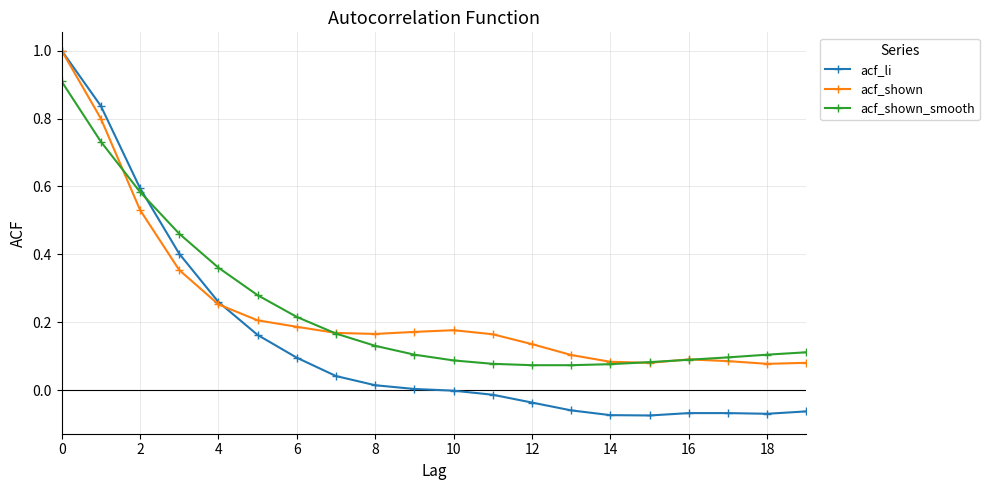

What is the maximum value for acf_shown_smooth?

0.9